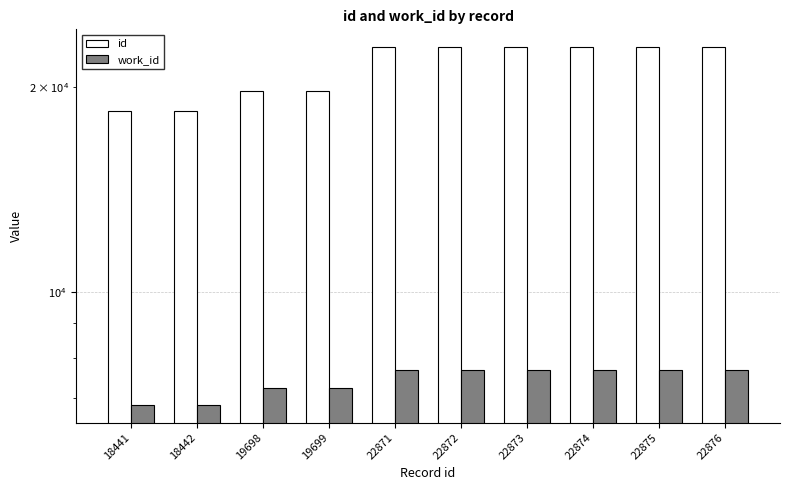

At which label is id closest to 20658?

19699